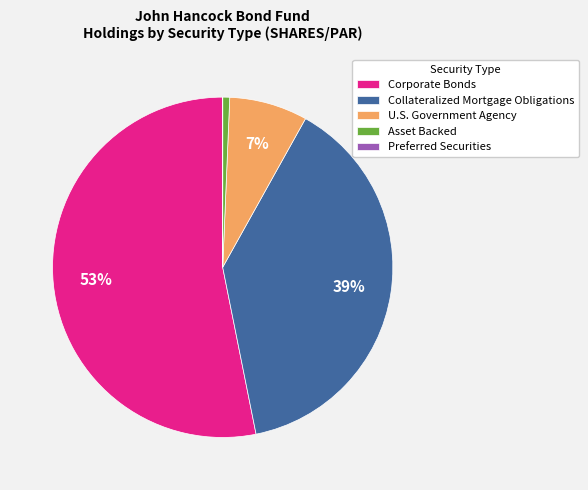

Which slice is the largest?

Corporate Bonds